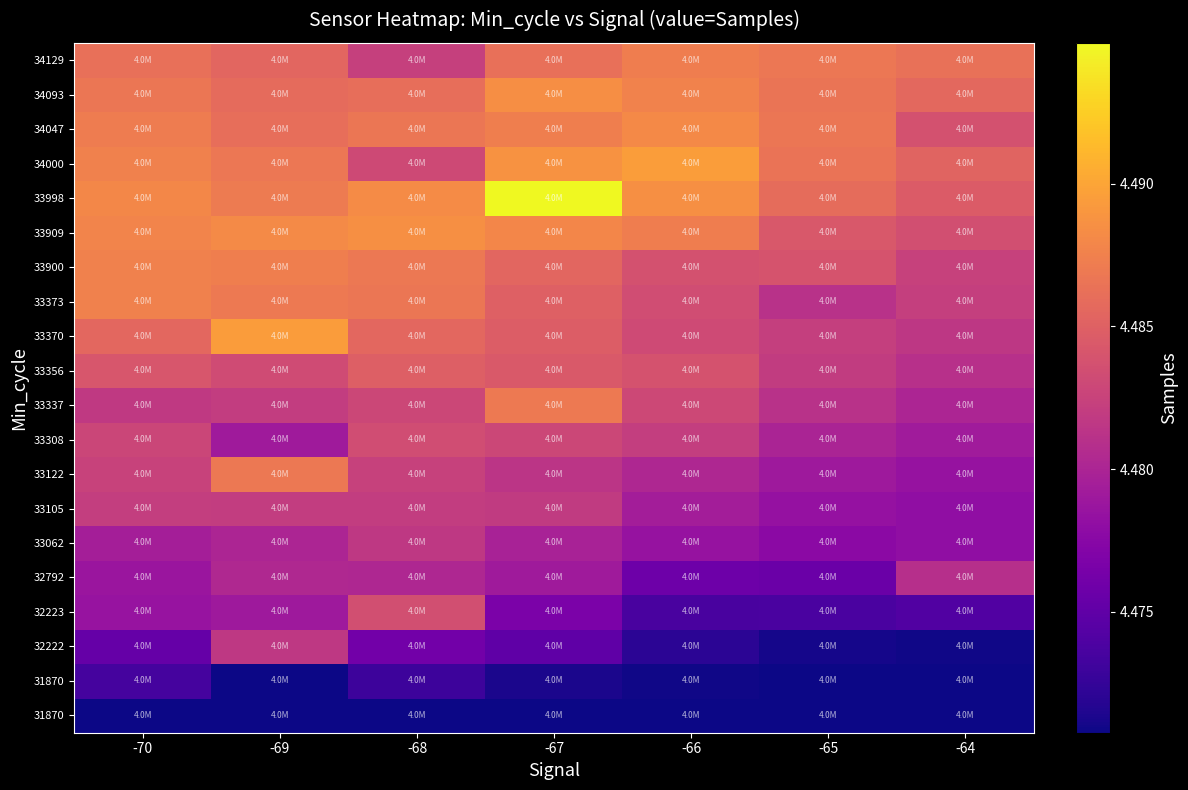

Between -66 and -70, which is larger?

-66